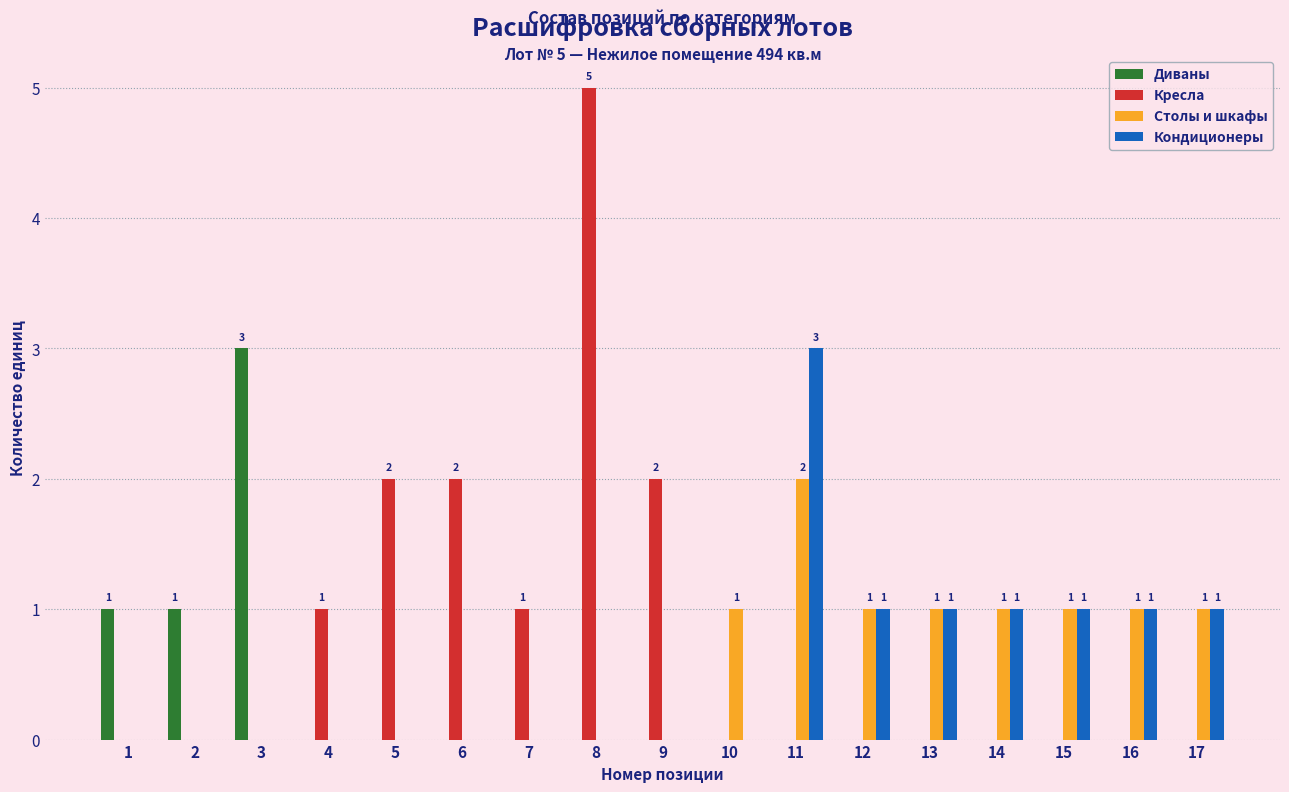

What is the highest value of the Диваны series?

3